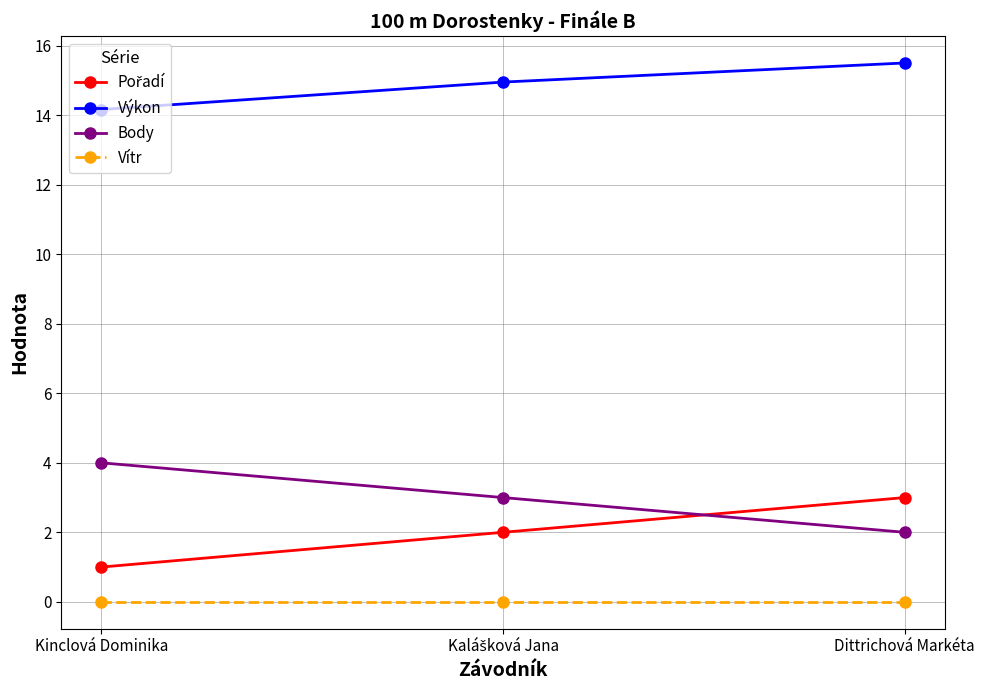

Is the value of Body at Dittrichová Markéta greater than the value of Výkon at Kinclová Dominika?

No